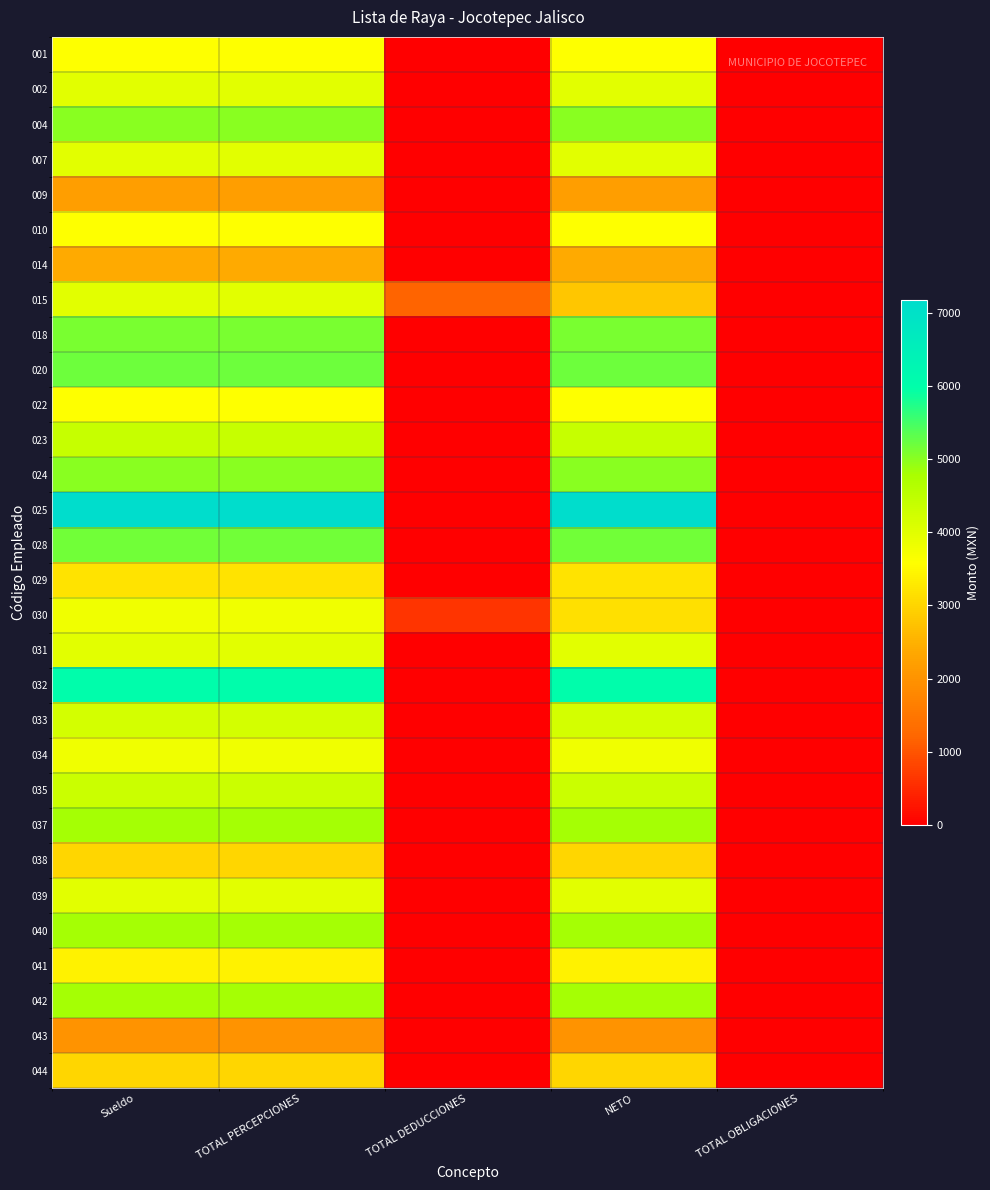

Which series has the widest spread of values?

025